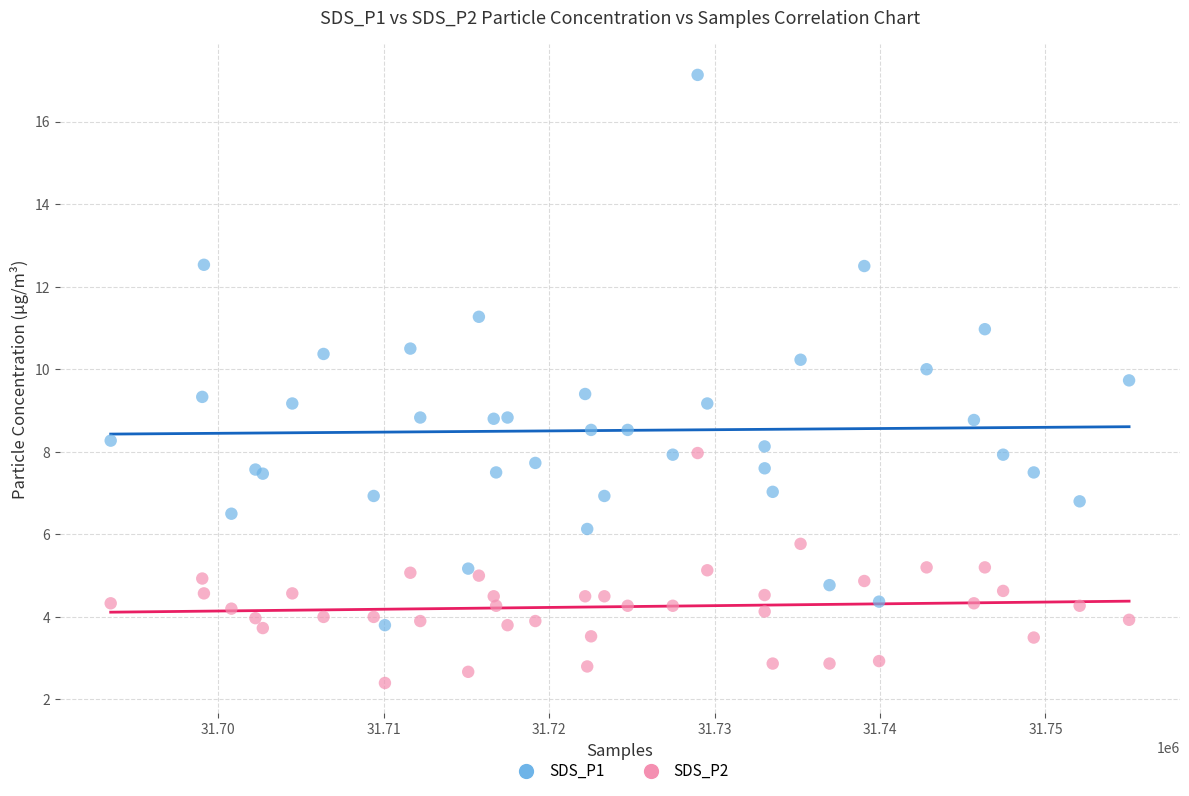

Which series has the largest Y range (max minus min)?

SDS_P1